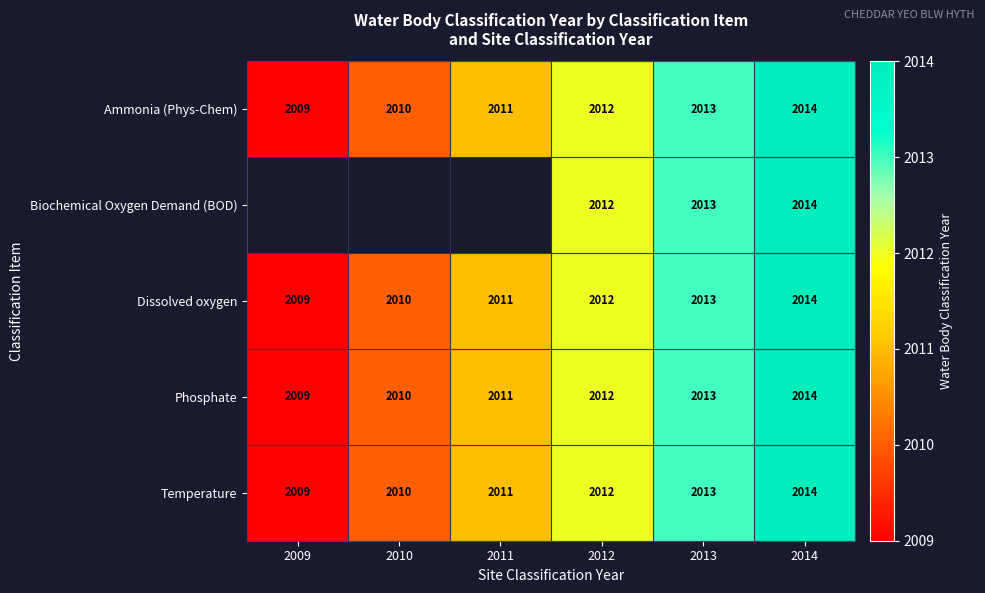

The Temperature series shows 2783.2 at 2012. True or false?

False